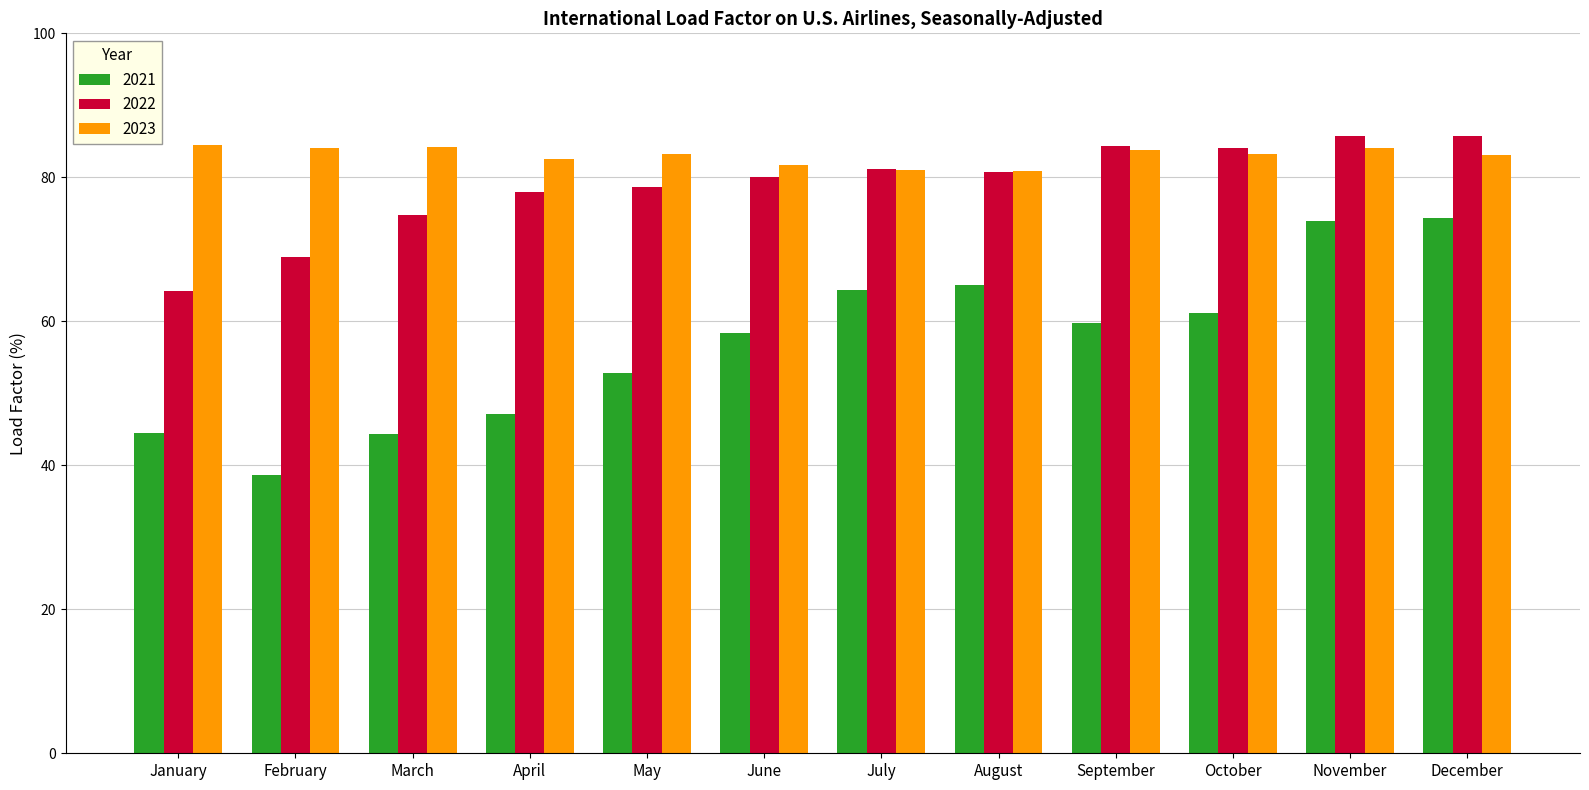

What are all the series names shown in the legend?

2021, 2022, 2023